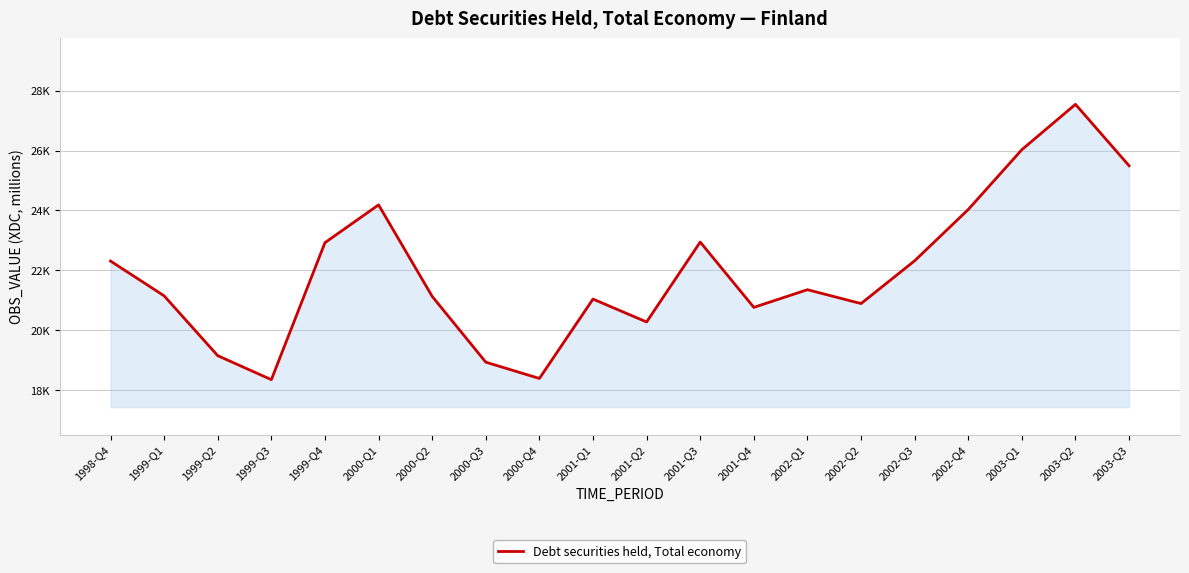

What is the label of the 15th point from the left?

2002-Q2